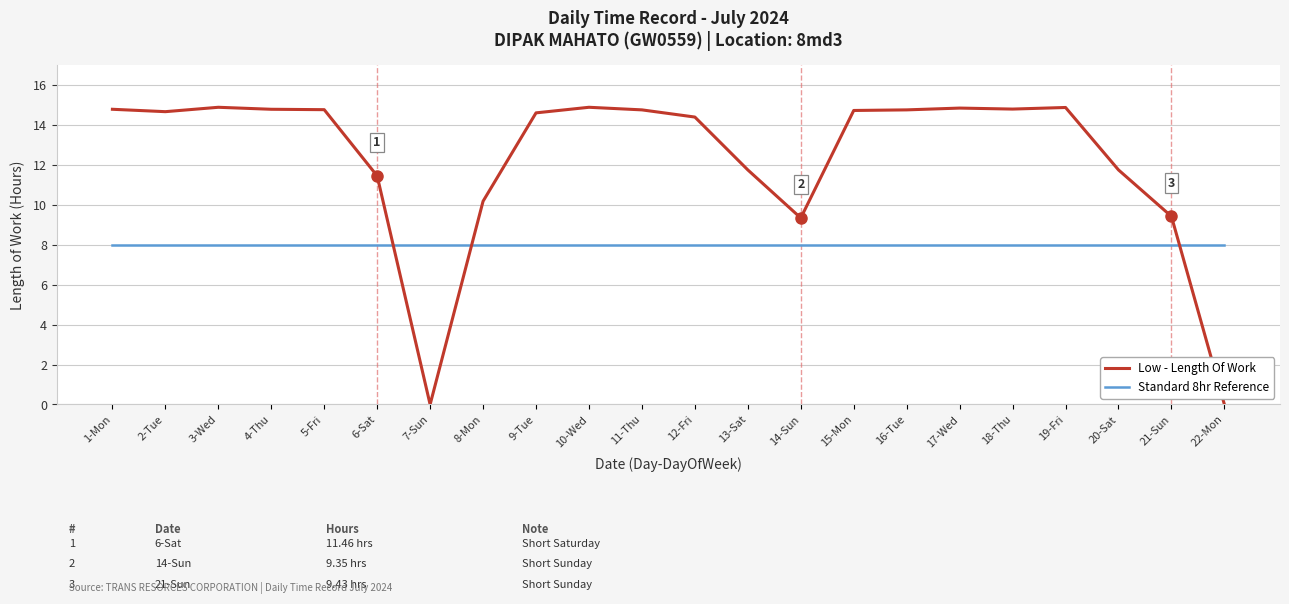

Rank the series by their maximum value, from highest to lowest.

Low - Length Of Work, Standard 8hr Reference